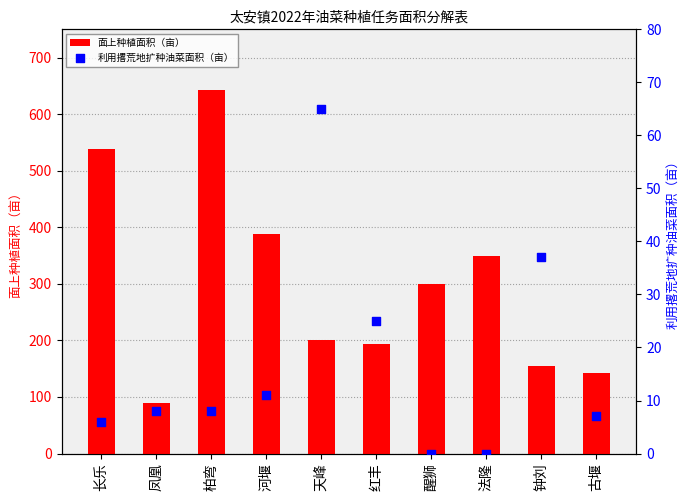

Which series reaches the minimum Y coordinate?

利用撂荒地扩种油菜面积（亩）